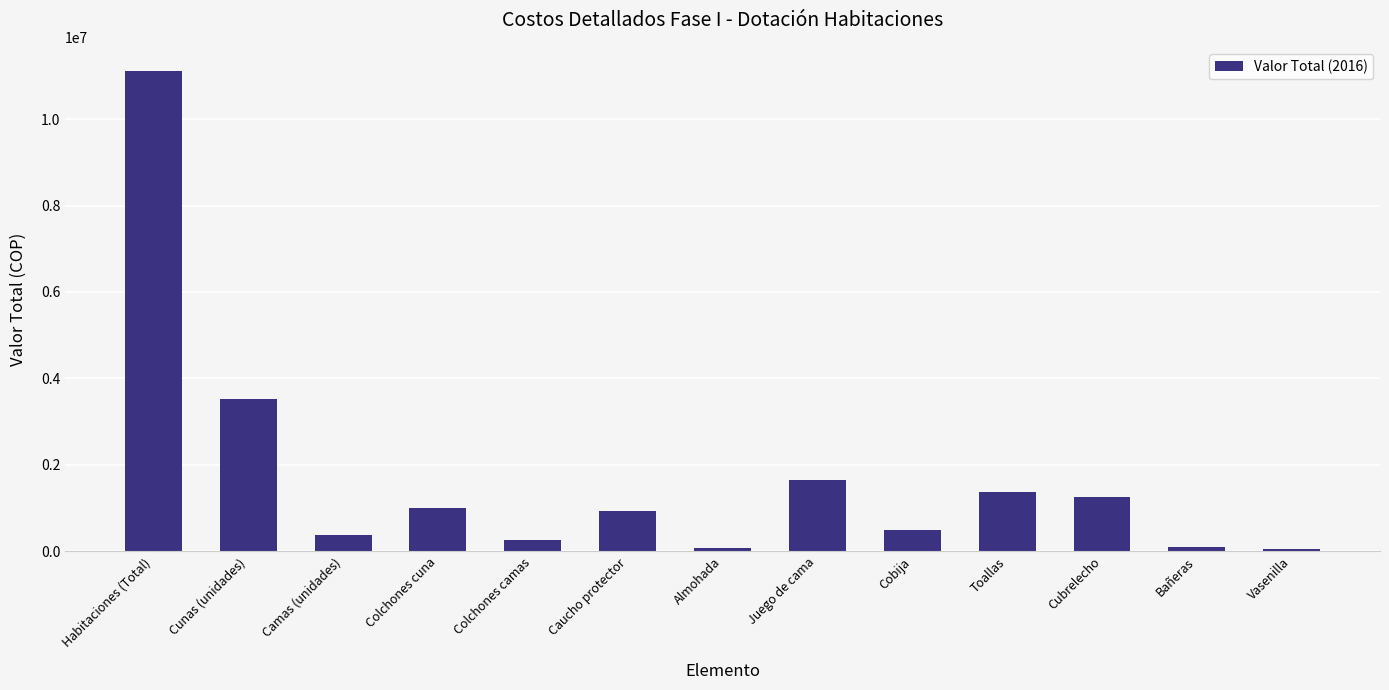

Read the value at Almohada.

88995